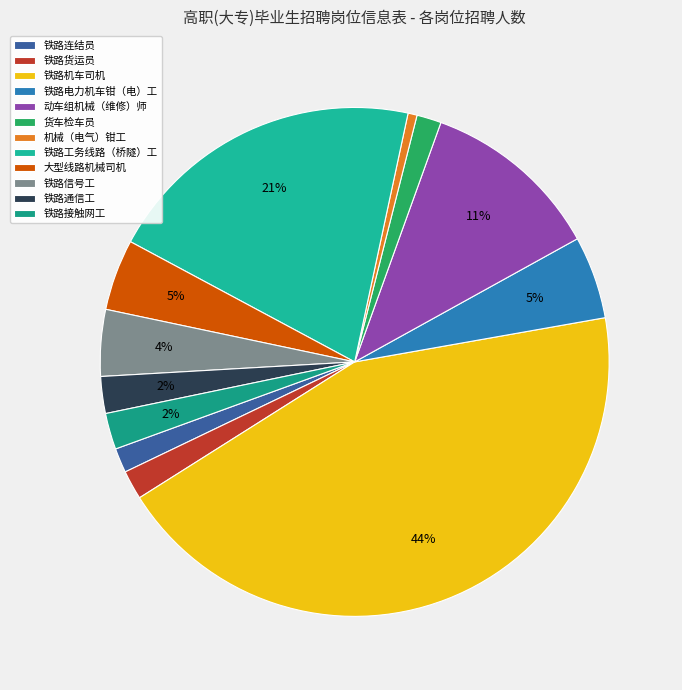

Does 铁路通信工 account for over 50% of the chart?

No